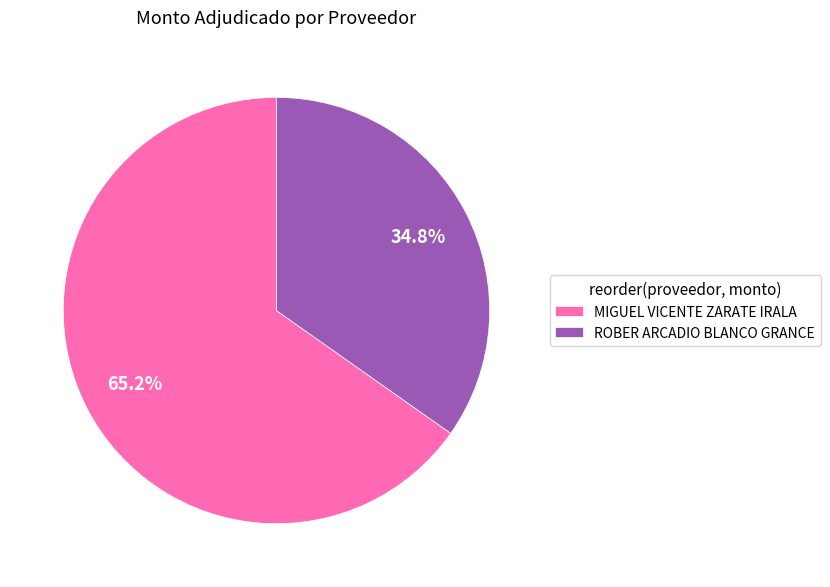

Rank the categories by value from highest to lowest.

MIGUEL VICENTE ZARATE IRALA, ROBER ARCADIO BLANCO GRANCE